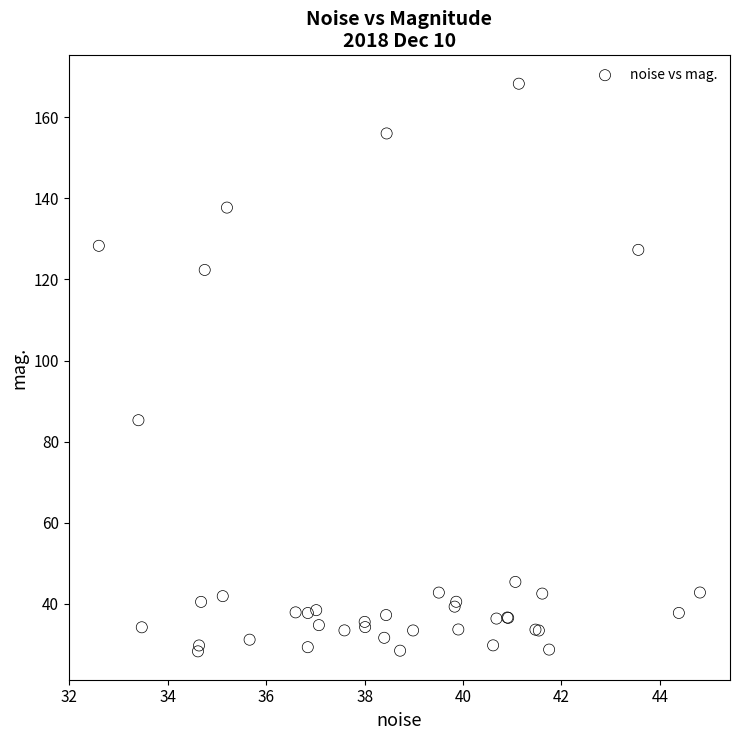

What Y value in the scatter plot is closest to 98?

85.3